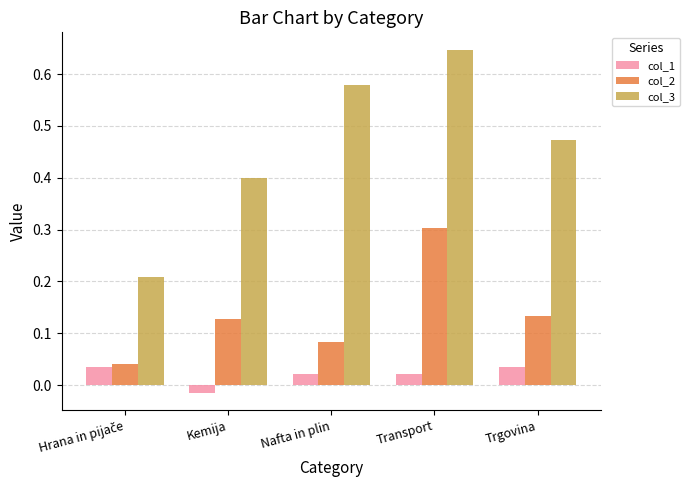

What is the sum of the col_2 values at Nafta in plin and Transport?

0.4